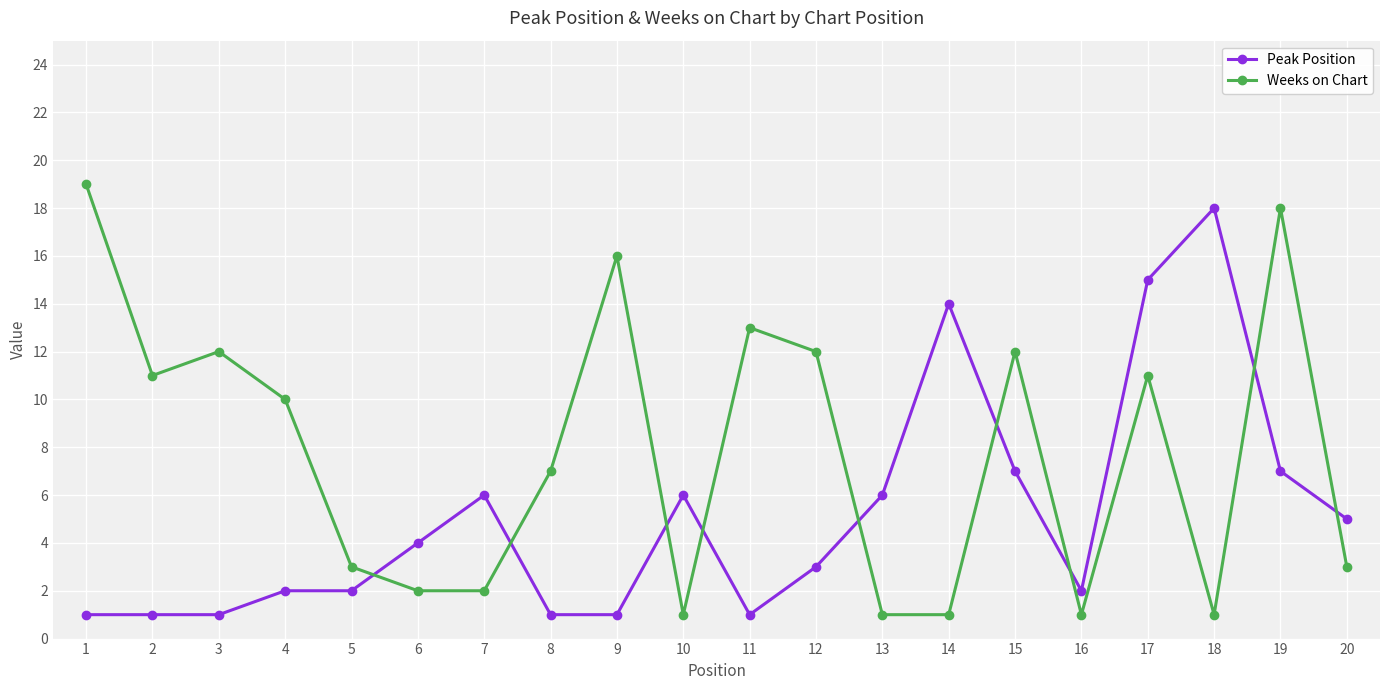

At which label does Peak Position reach its peak?

18